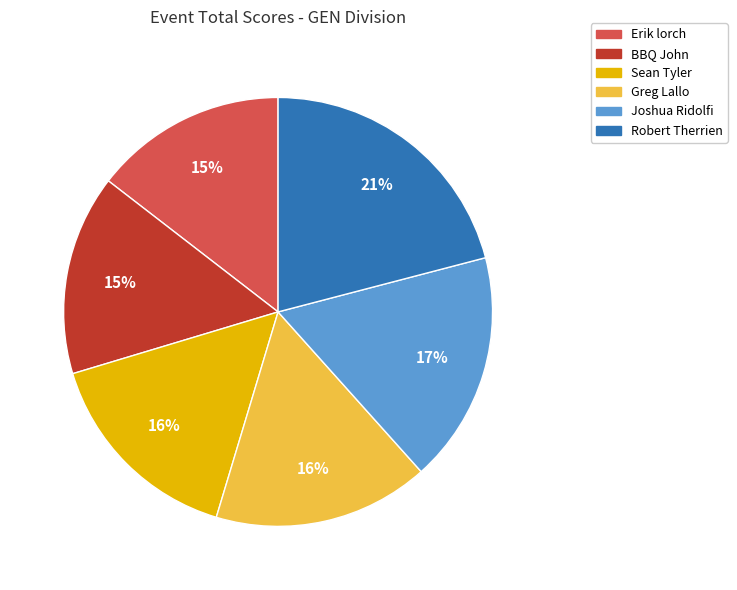

Which category has the biggest portion of the pie?

Robert Therrien